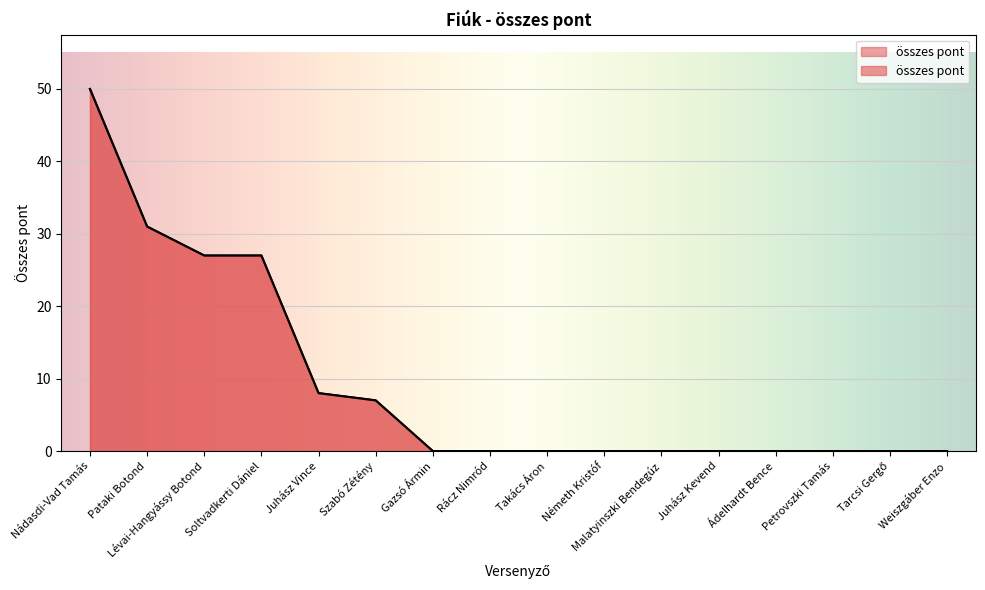

The value at Weiszgáber Enzo is 0. True or false?

True